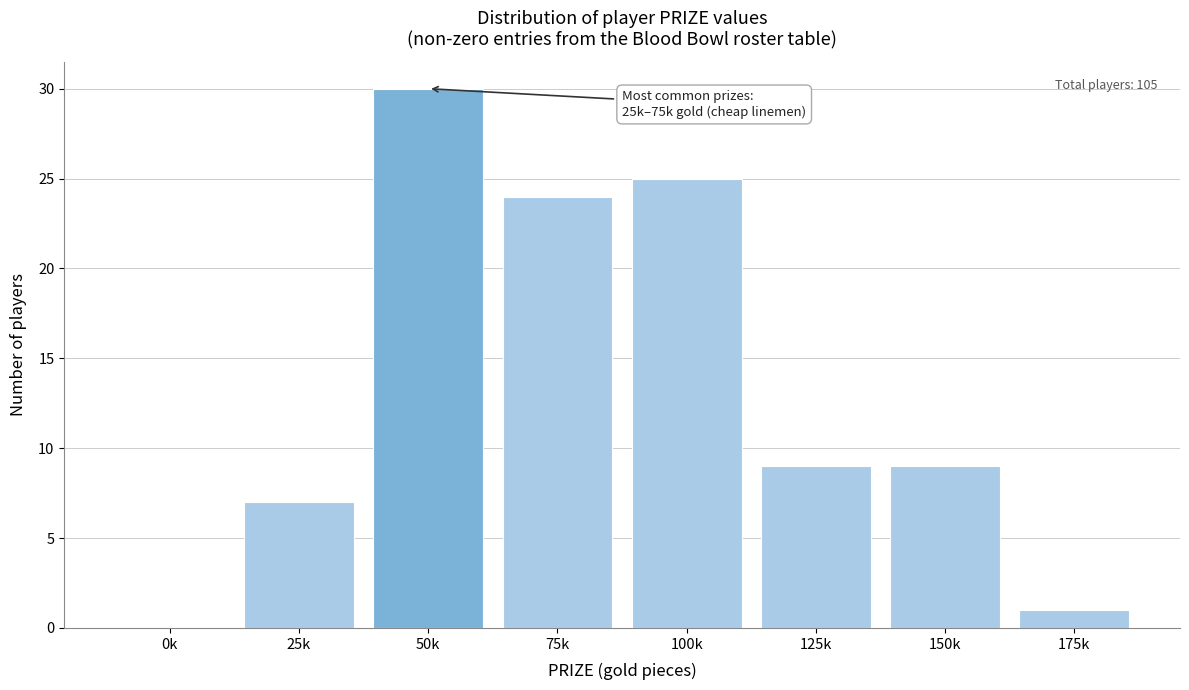

Reading right to left, extract all data points from this chart.

175k=1	150k=9	125k=9	100k=25	75k=24	50k=30	25k=7	0k=0